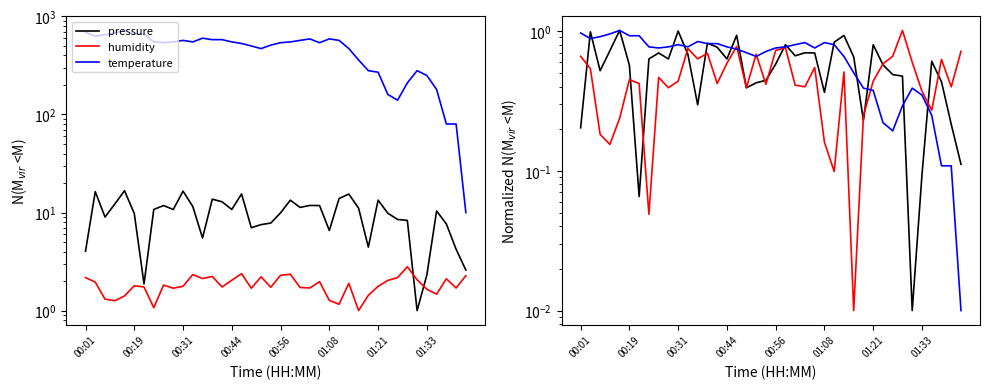

True or false: humidity has more than 2 points higher than both neighbors.

True